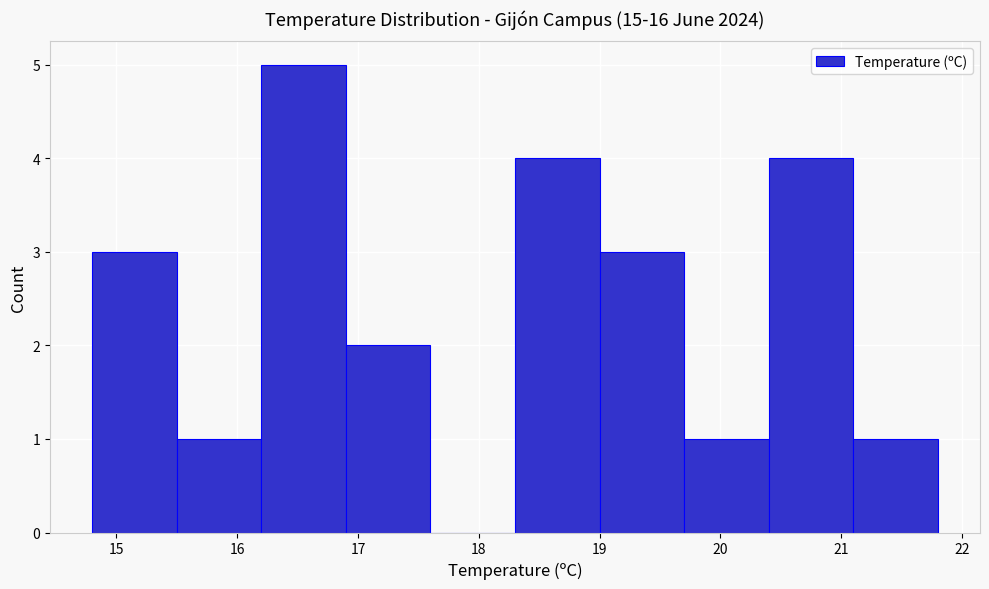

Reading left to right, transcribe this chart: for each bar, give the range it covers on the x-axis and its height. The values are not printed on the chart, so give them approximately, as read against the axis.

14.8 to 15.5: 3
15.5 to 16.2: 1
16.2 to 16.9: 5
16.9 to 17.6: 2
17.6 to 18.3: 0
18.3 to 19.0: 4
19.0 to 19.7: 3
19.7 to 20.4: 1
20.4 to 21.1: 4
21.1 to 21.8: 1